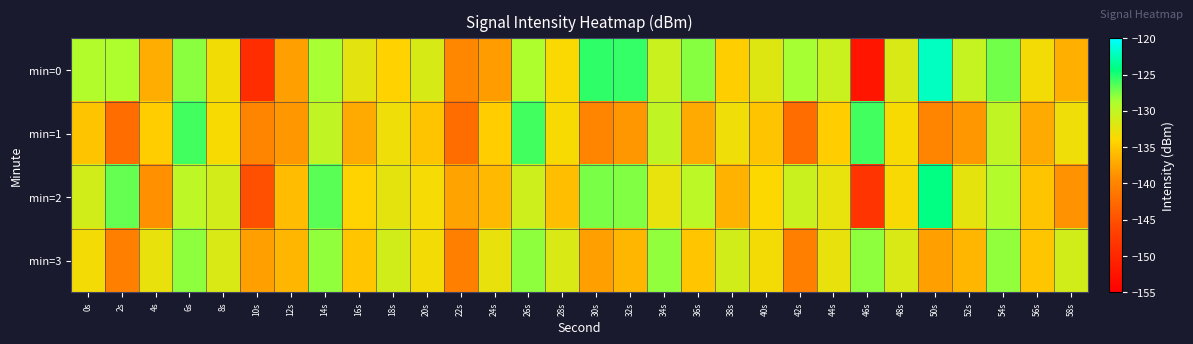

What is the total value across all series at 54s?

-514.5